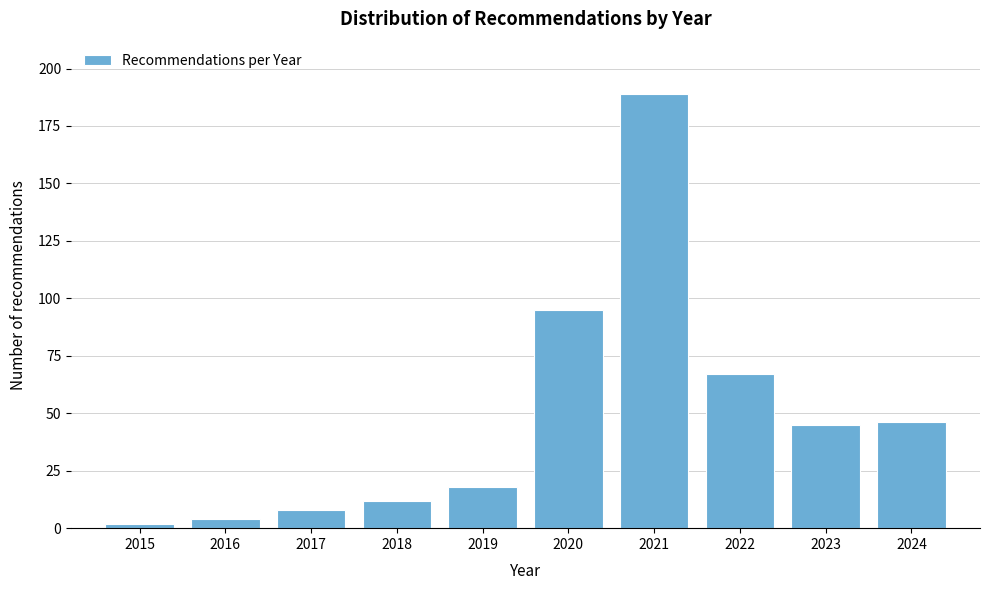

Reading left to right, extract all data points from this chart.

2	4	8	12	18	95	189	67	45	46